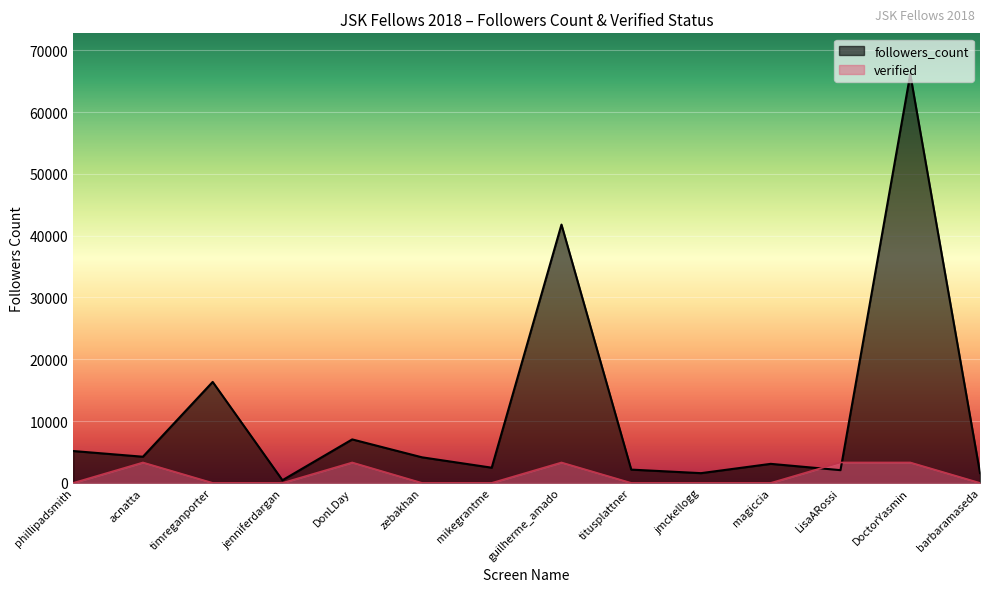

What is the maximum value for followers_count?

66115.0